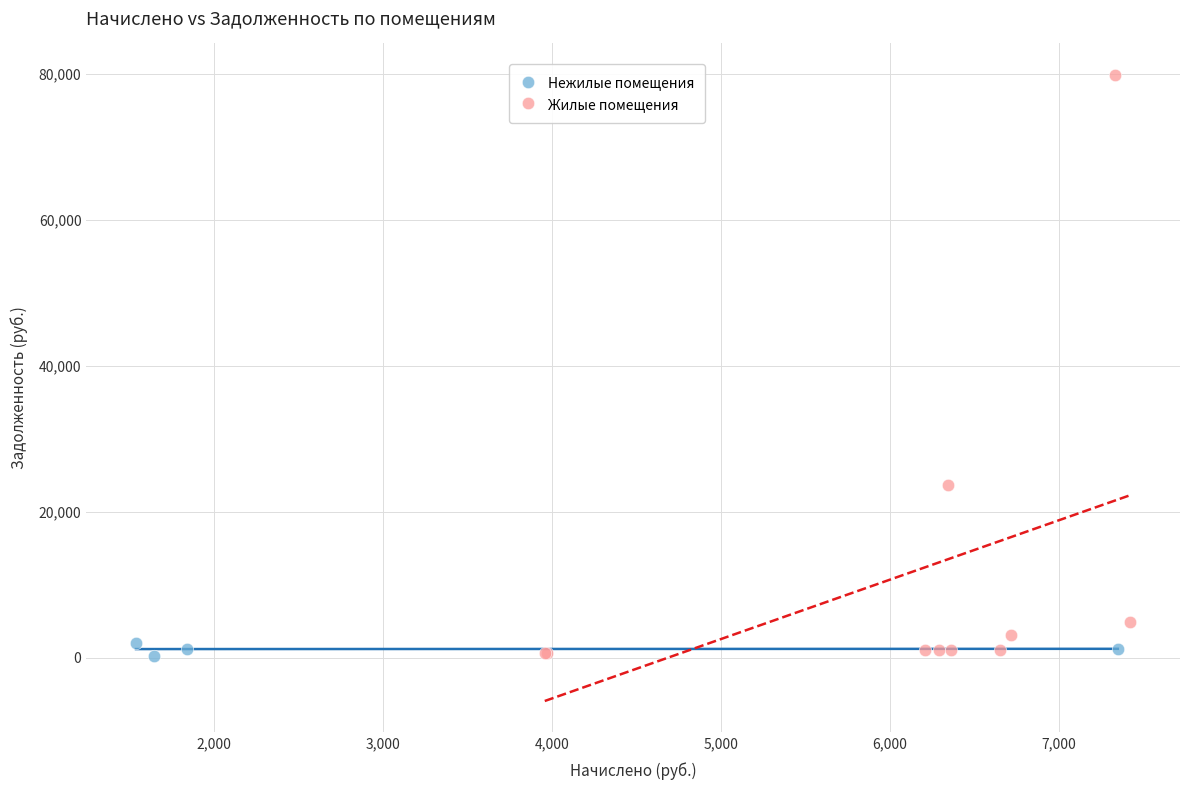

Which series has the widest spread of Y values?

Жилые помещения